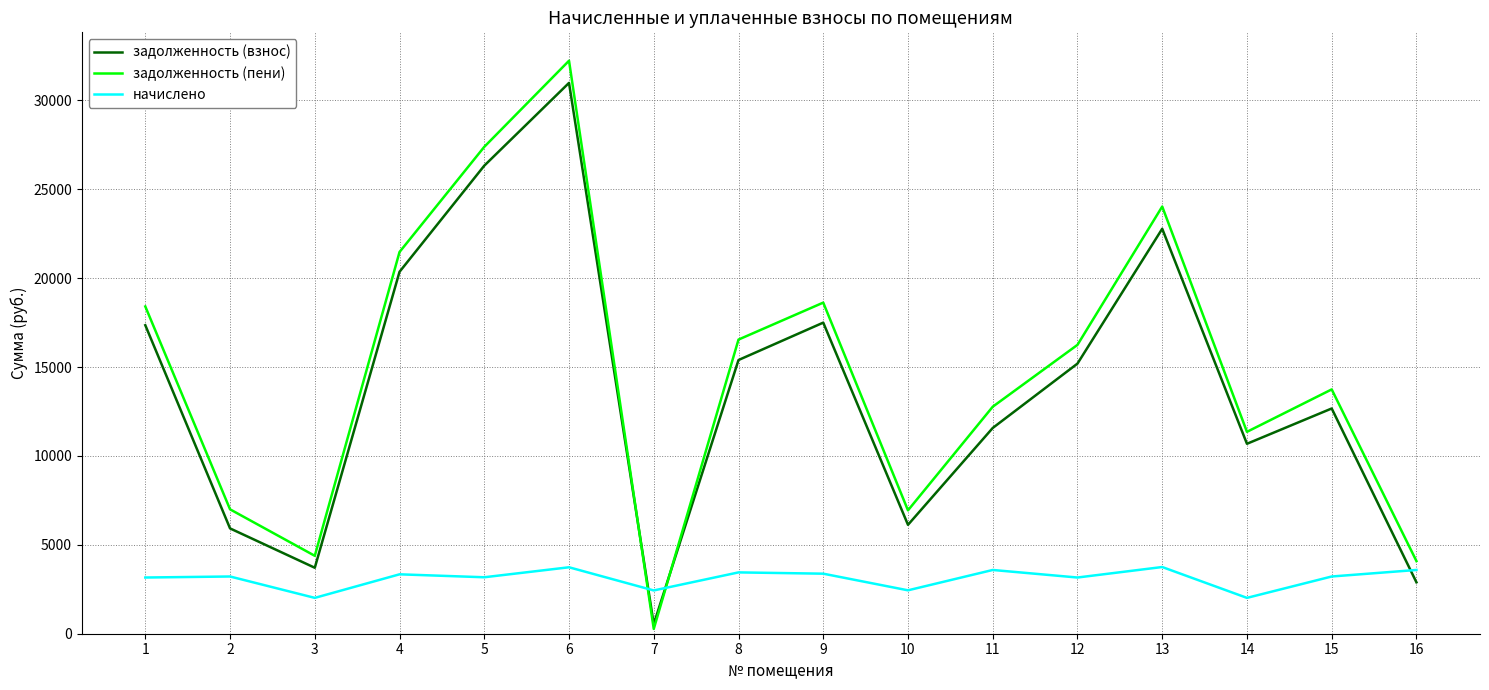

How many lines are shown in the chart?

3